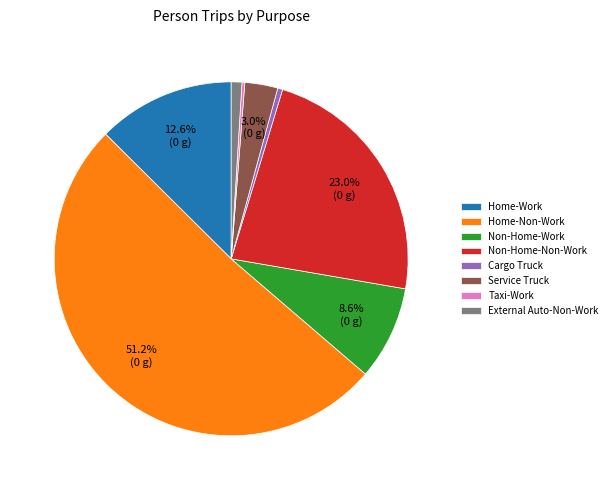

To the nearest percent, what portion does Home-Non-Work represent?

51%